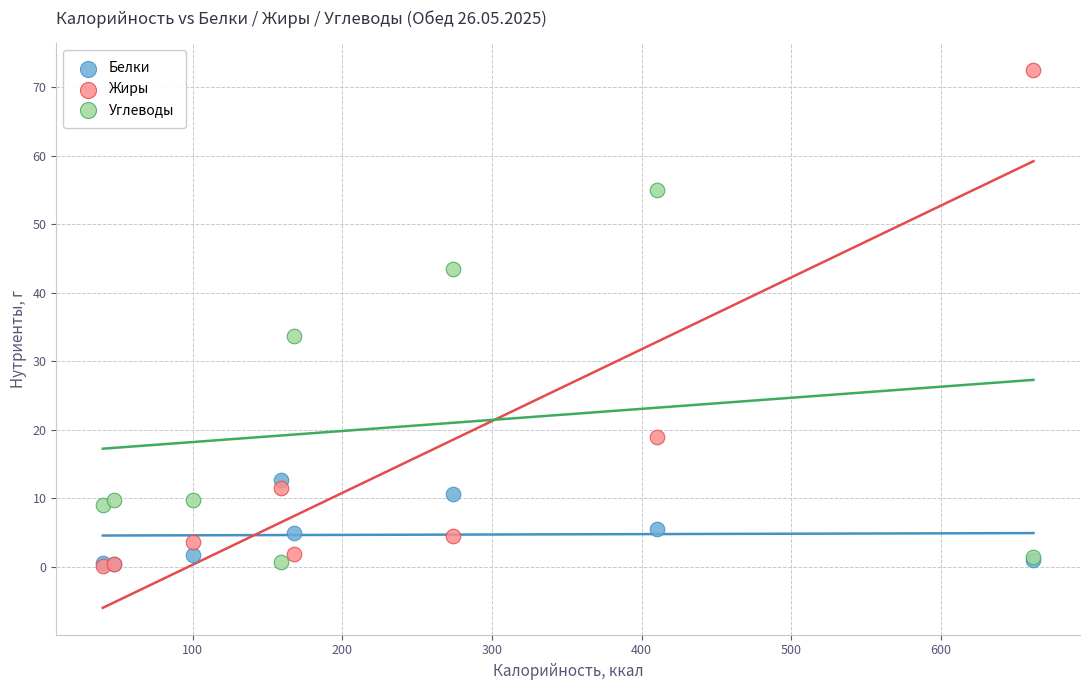

In the Углеводы series, what Y value is closest to 27?

33.6